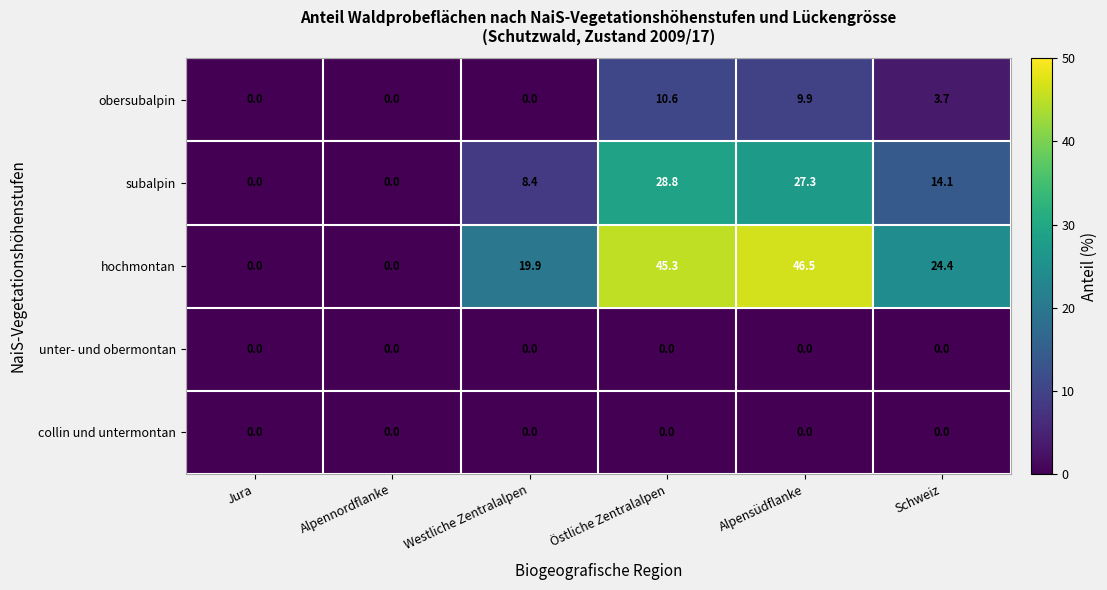

What is the maximum value shown in the chart?

46.5